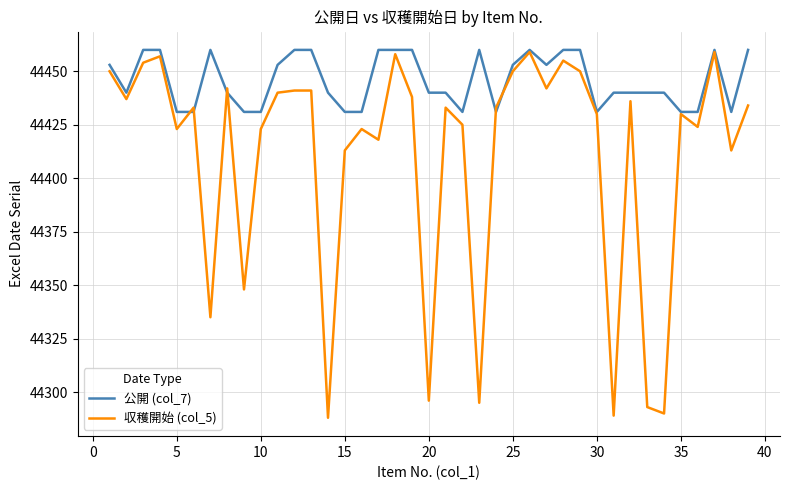

Which series has the largest range (max minus min)?

収穫開始 (col_5)